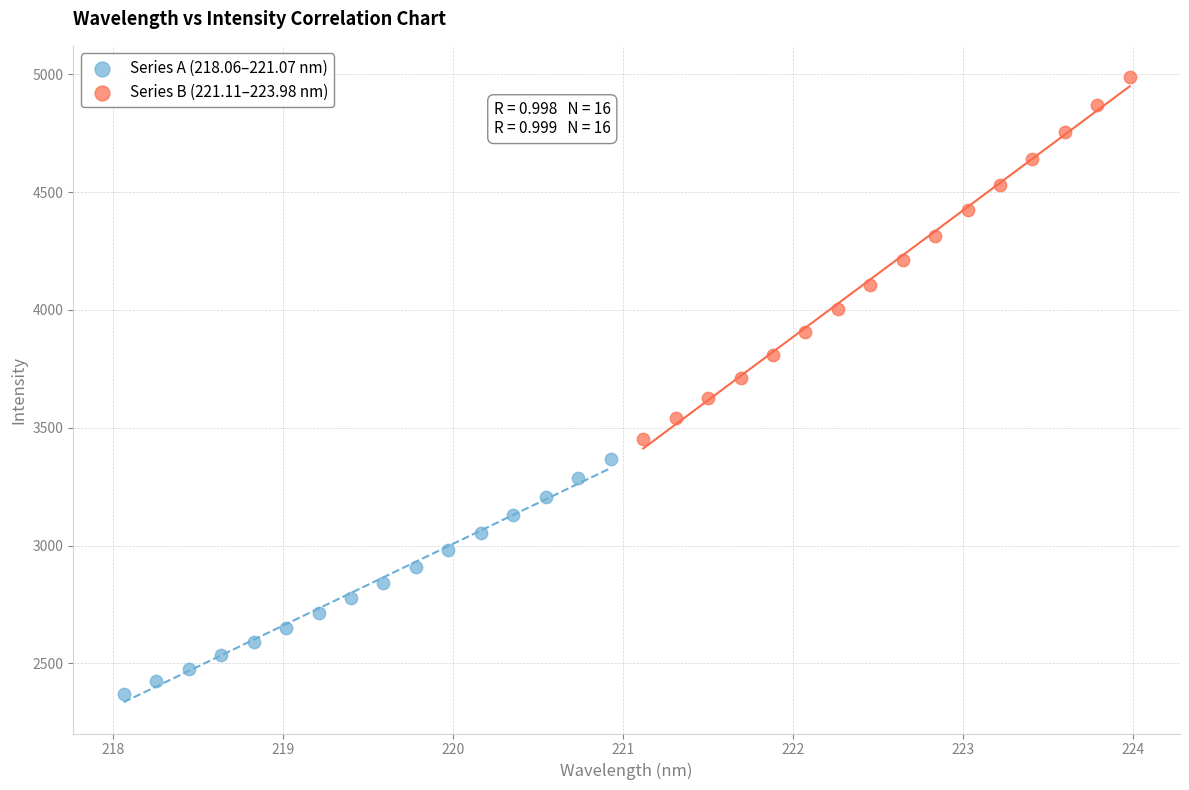

What are all the series names shown in the legend?

Series A (218.06–221.07 nm), Series B (221.11–223.98 nm)